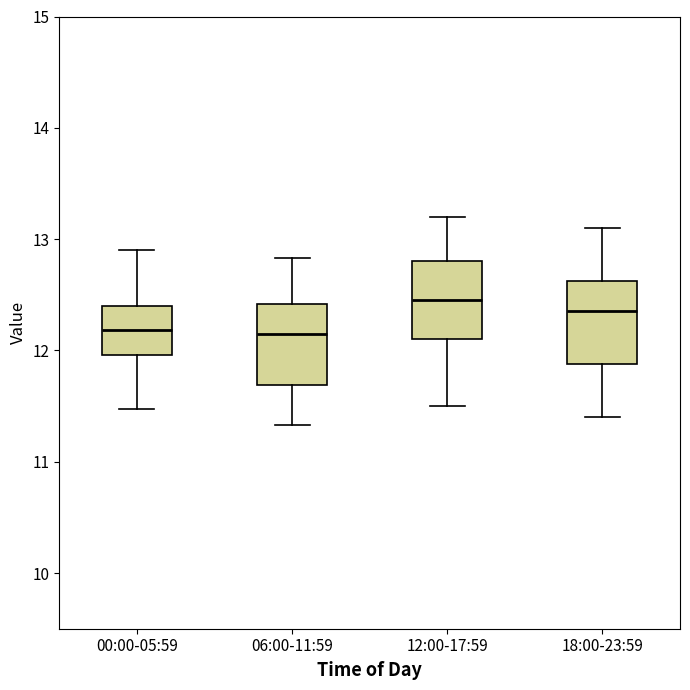

Reading left to right, read every box against the y-axis: the position of its median line, the range the box covers, and the ends of its whiskers. The values are not printed on the chart, so give them approximately, as read against the axis.

00:00-05:59: median 12.2, box 12.0 to 12.4, whiskers 11.5 to 12.9
06:00-11:59: median 12.2, box 11.7 to 12.4, whiskers 11.3 to 12.8
12:00-17:59: median 12.5, box 12.1 to 12.8, whiskers 11.5 to 13.2
18:00-23:59: median 12.4, box 11.9 to 12.6, whiskers 11.4 to 13.1